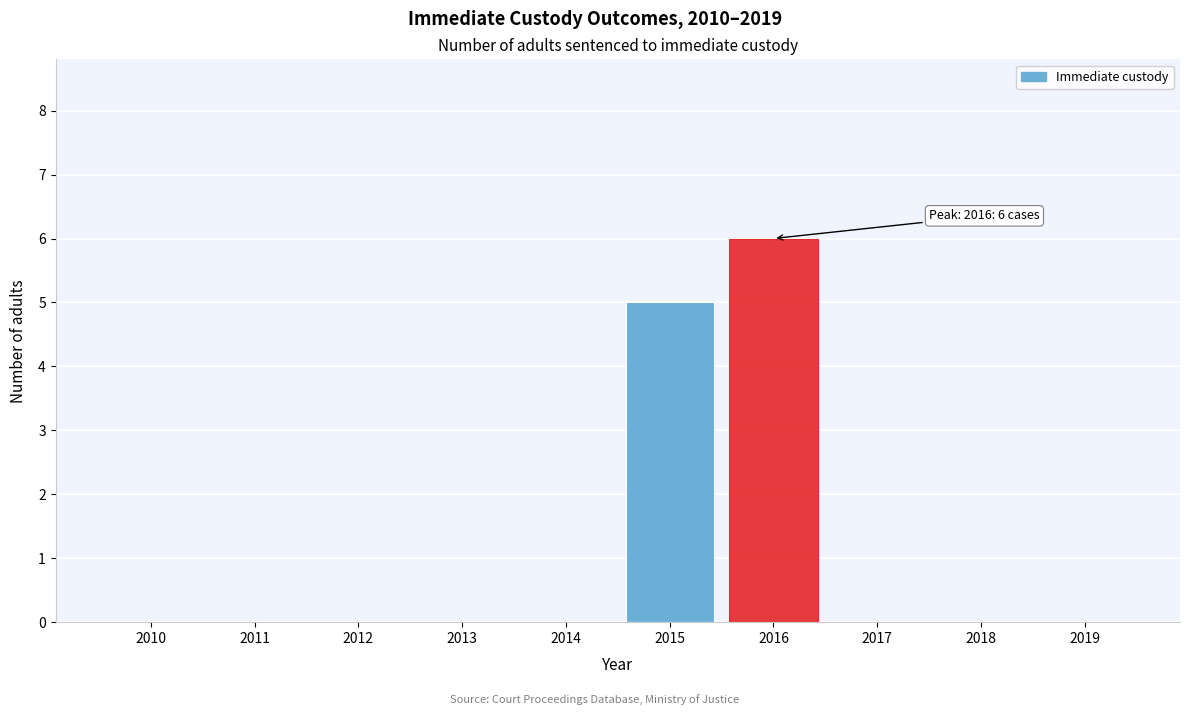

Reading right to left, list all the values displayed in this chart.

2019=0	2018=0	2017=0	2016=6	2015=5	2014=0	2013=0	2012=0	2011=0	2010=0